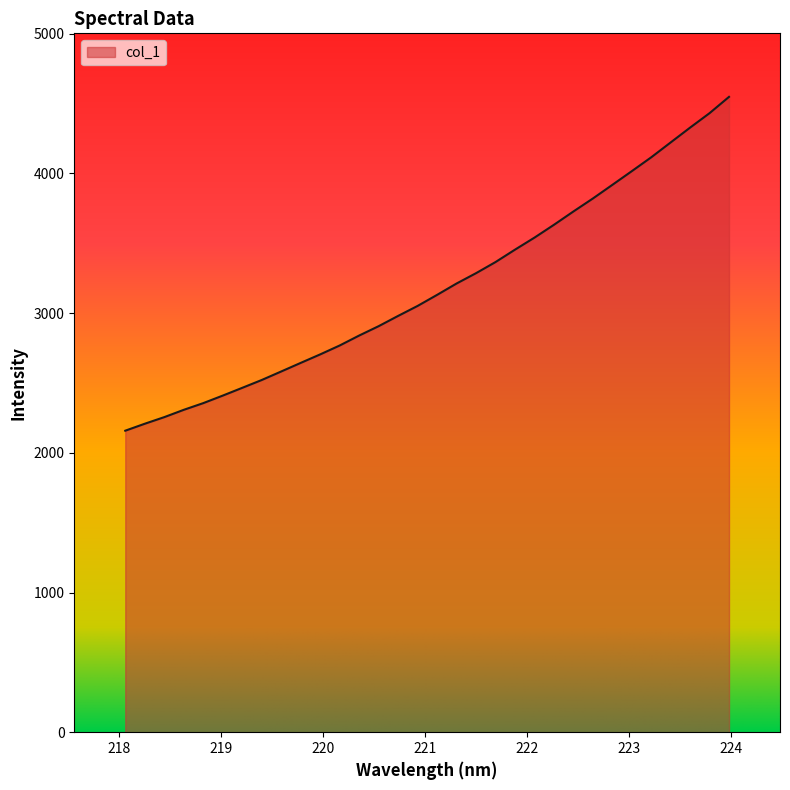

What is the sum of all values?

101899.0